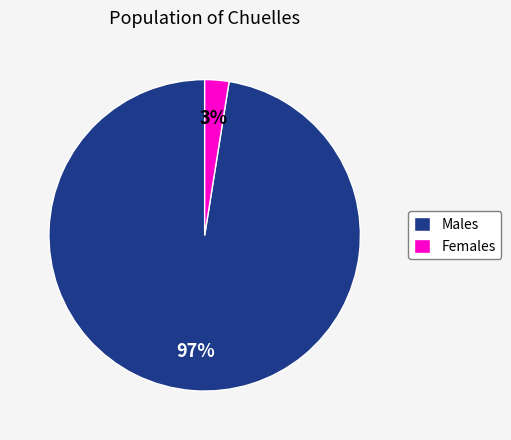

To the nearest percent, what is the average slice percentage?

50%